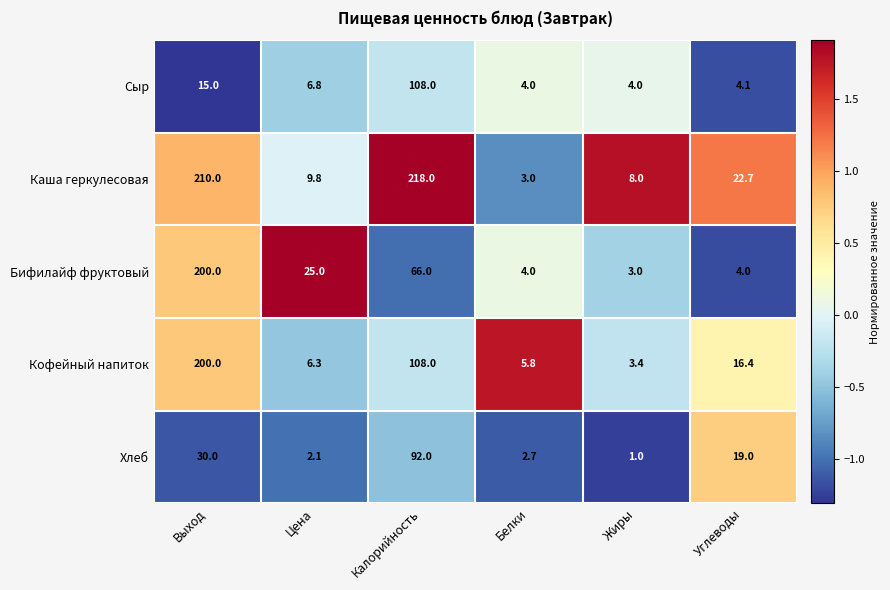

True or false: Каша геркулесовая has a value of 210.0 at Выход.

True